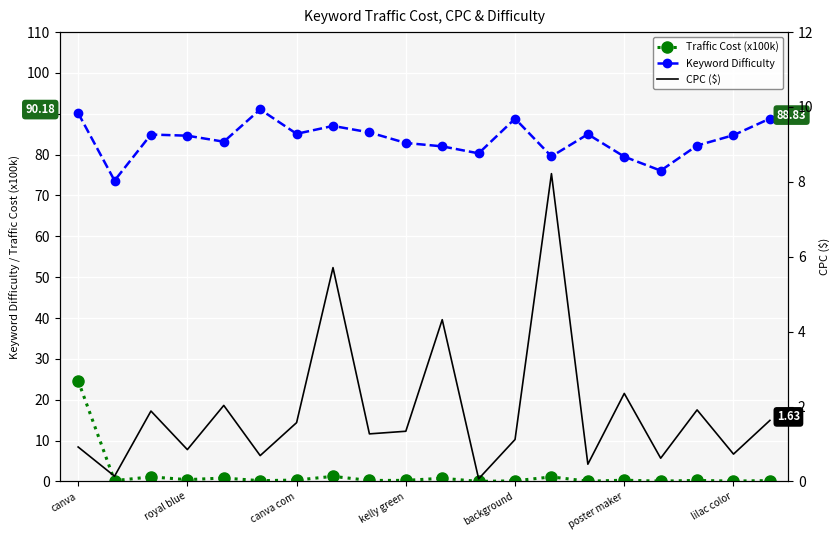

What are all the series names shown in the legend?

Keyword Difficulty, Traffic Cost (x100k), CPC ($)